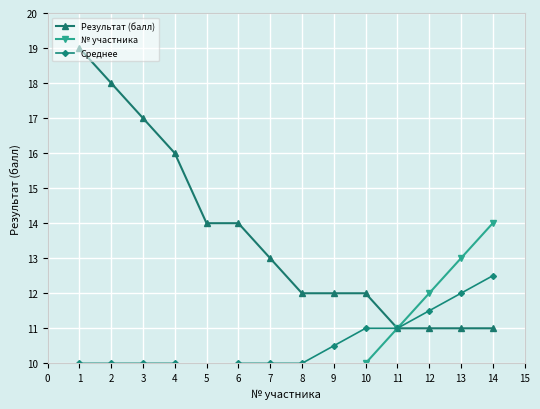

The value of Результат (балл) at 11 is 4. True or false?

False